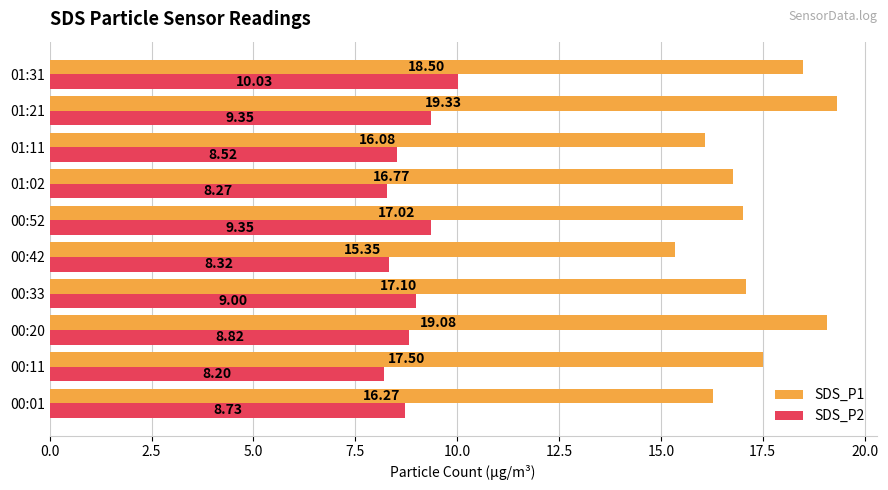

How many data points does each series have?

10